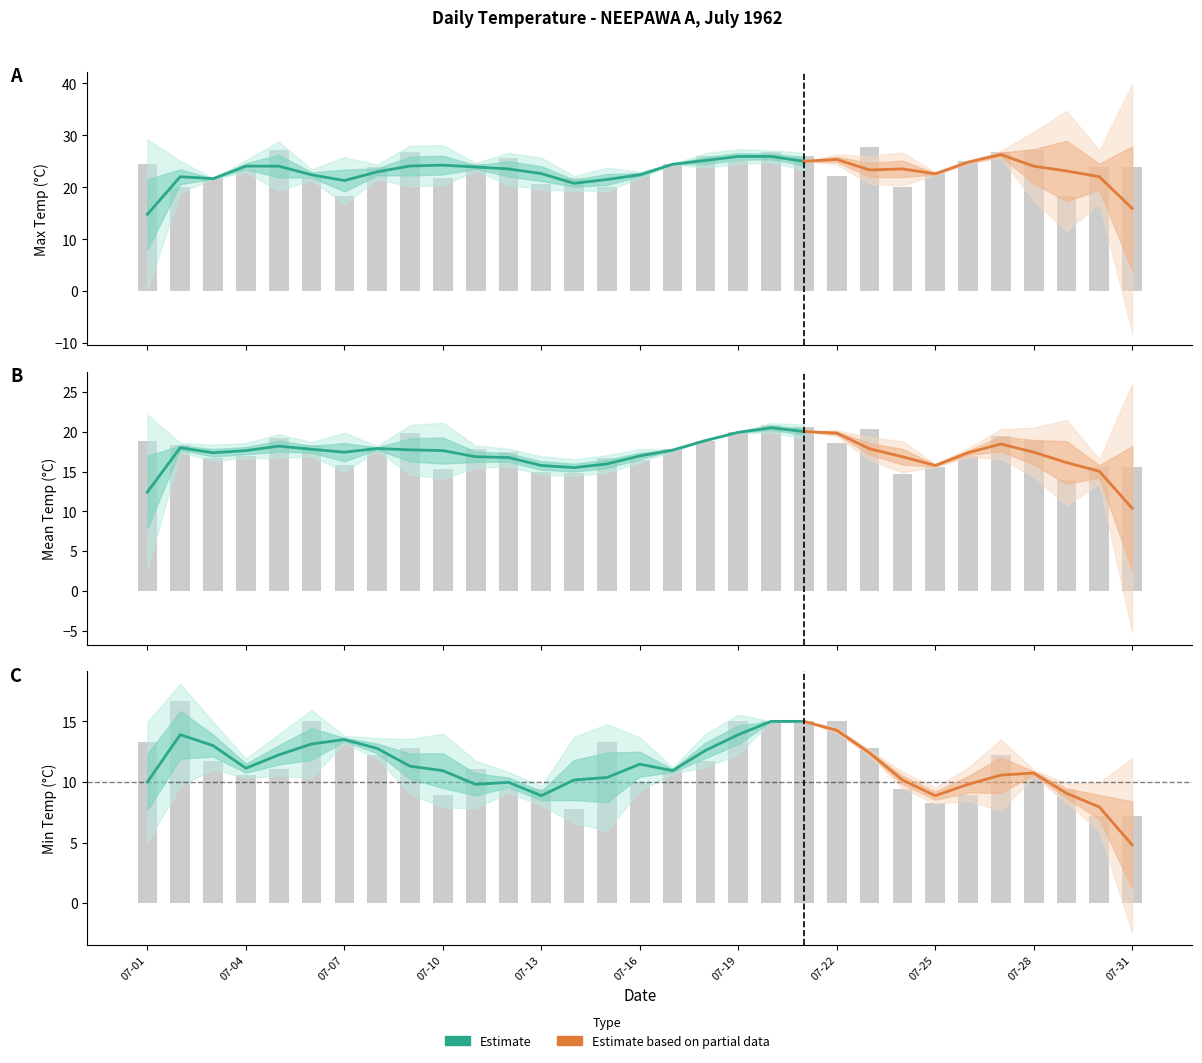

The value of Min Temp (C) at 1962-07-06 is 10.3. True or false?

False